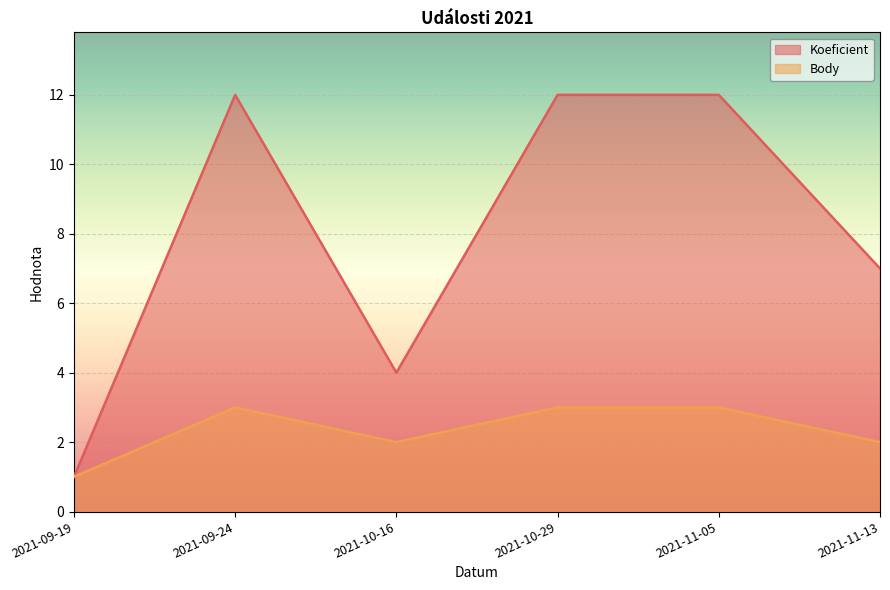

True or false: Body and Koeficient cross at least once.

False